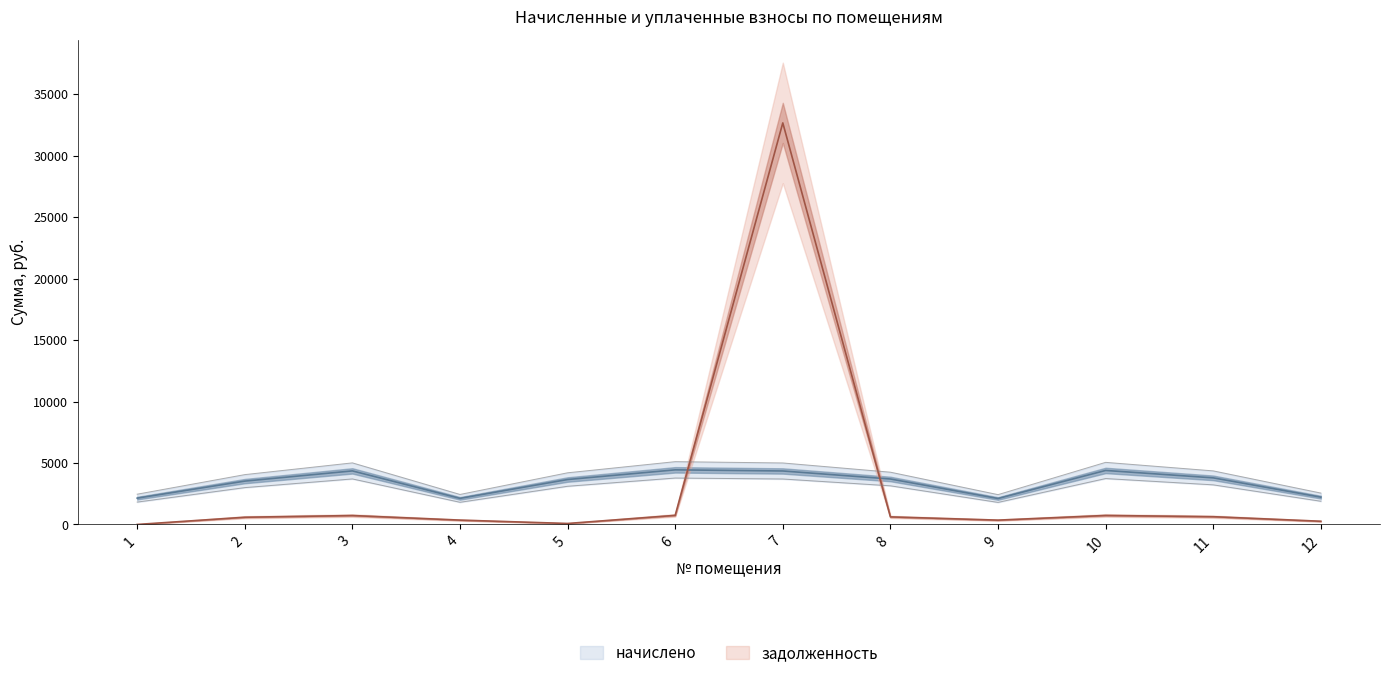

Between which two adjacent categories do задолженность and начислено first intersect?

6 and 7